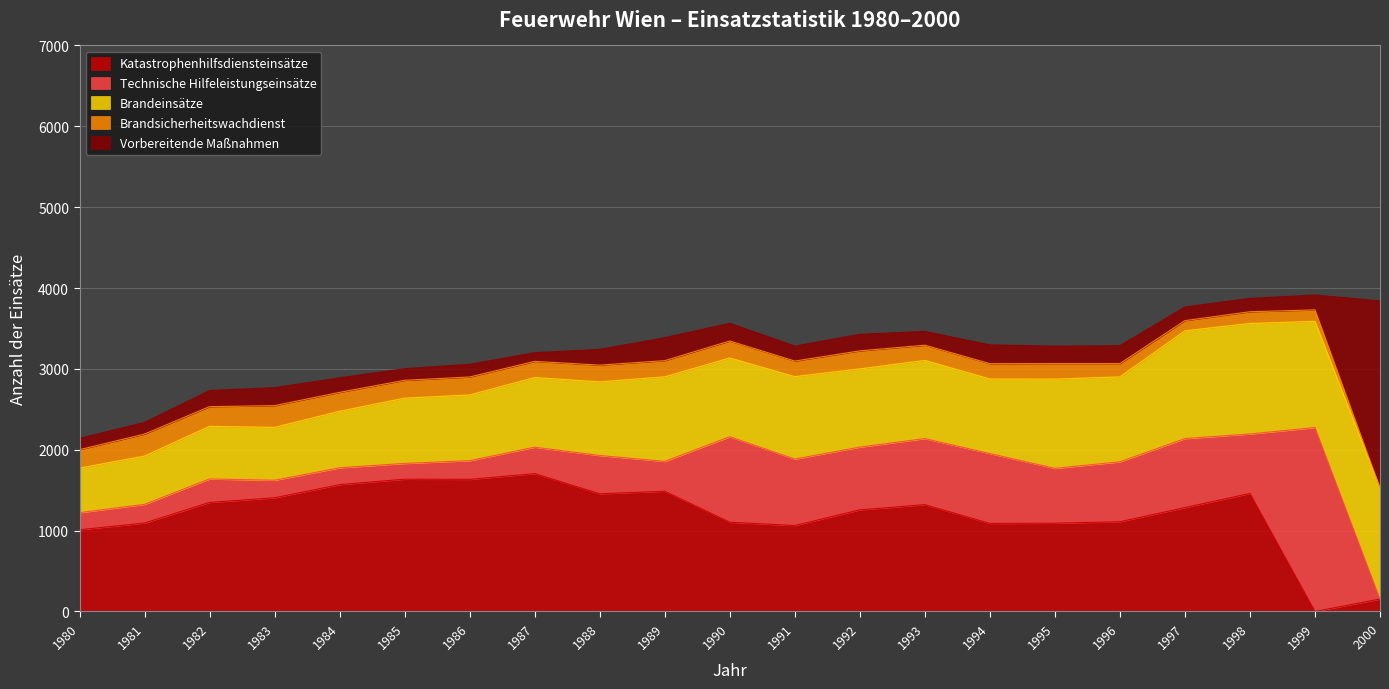

Count the number of categories in the chart.

21